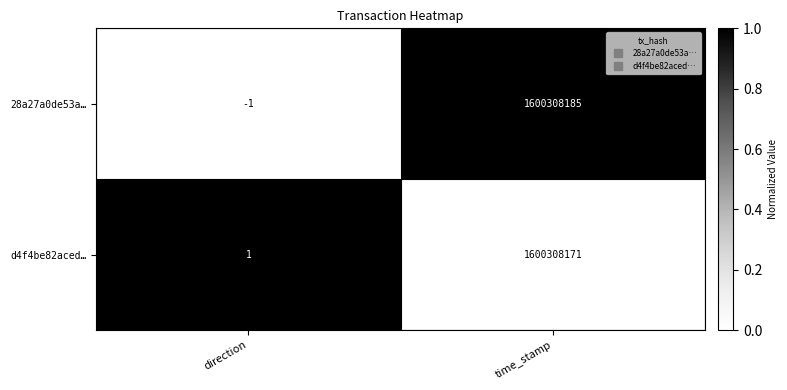

Where is 28a27a0de53a… nearest to the value 800154092?

direction